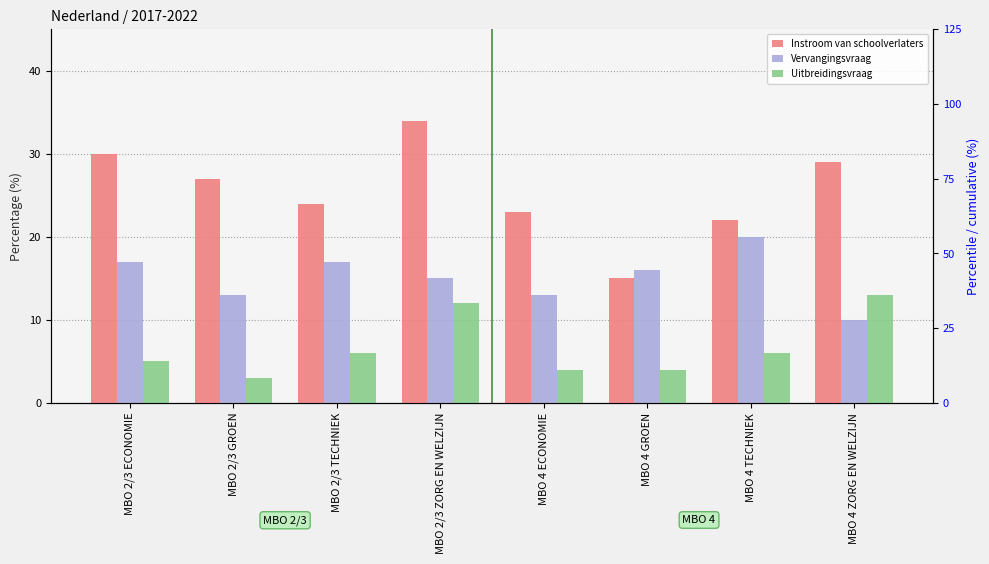

Reading right to left, transcribe all the data shown in this chart.

Instroom van schoolverlaters: MBO 4 ZORG EN WELZIJN=29	MBO 4 TECHNIEK=22	MBO 4 GROEN=15	MBO 4 ECONOMIE=23	MBO 2/3 ZORG EN WELZIJN=34	MBO 2/3 TECHNIEK=24	MBO 2/3 GROEN=27	MBO 2/3 ECONOMIE=30
Vervangingsvraag: MBO 4 ZORG EN WELZIJN=10	MBO 4 TECHNIEK=20	MBO 4 GROEN=16	MBO 4 ECONOMIE=13	MBO 2/3 ZORG EN WELZIJN=15	MBO 2/3 TECHNIEK=17	MBO 2/3 GROEN=13	MBO 2/3 ECONOMIE=17
Uitbreidingsvraag: MBO 4 ZORG EN WELZIJN=13	MBO 4 TECHNIEK=6	MBO 4 GROEN=4	MBO 4 ECONOMIE=4	MBO 2/3 ZORG EN WELZIJN=12	MBO 2/3 TECHNIEK=6	MBO 2/3 GROEN=3	MBO 2/3 ECONOMIE=5